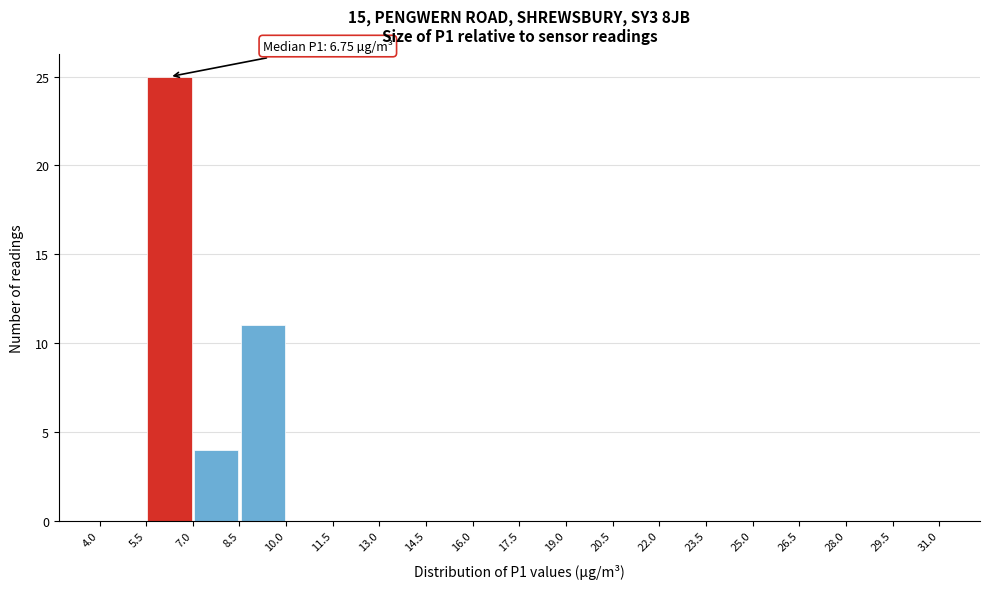

Over which range of the x-axis is the bar tallest?

5.5 to 7.0